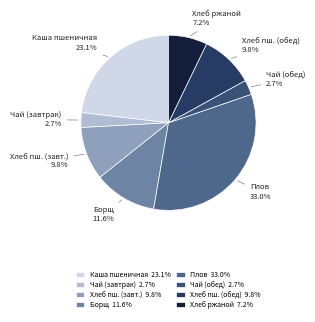

What is the total percentage of Чай (завтрак) and Плов?

35.7%